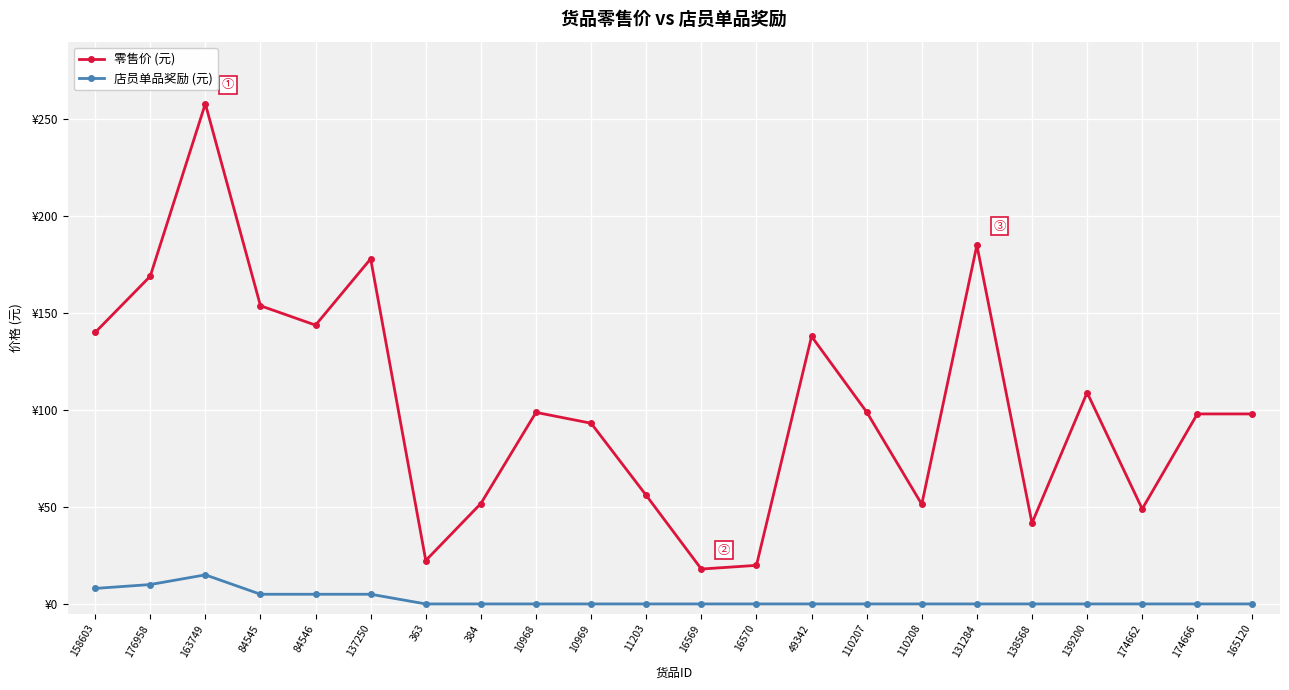

Which series changed the most between 137250 and 110207?

零售价 (元)